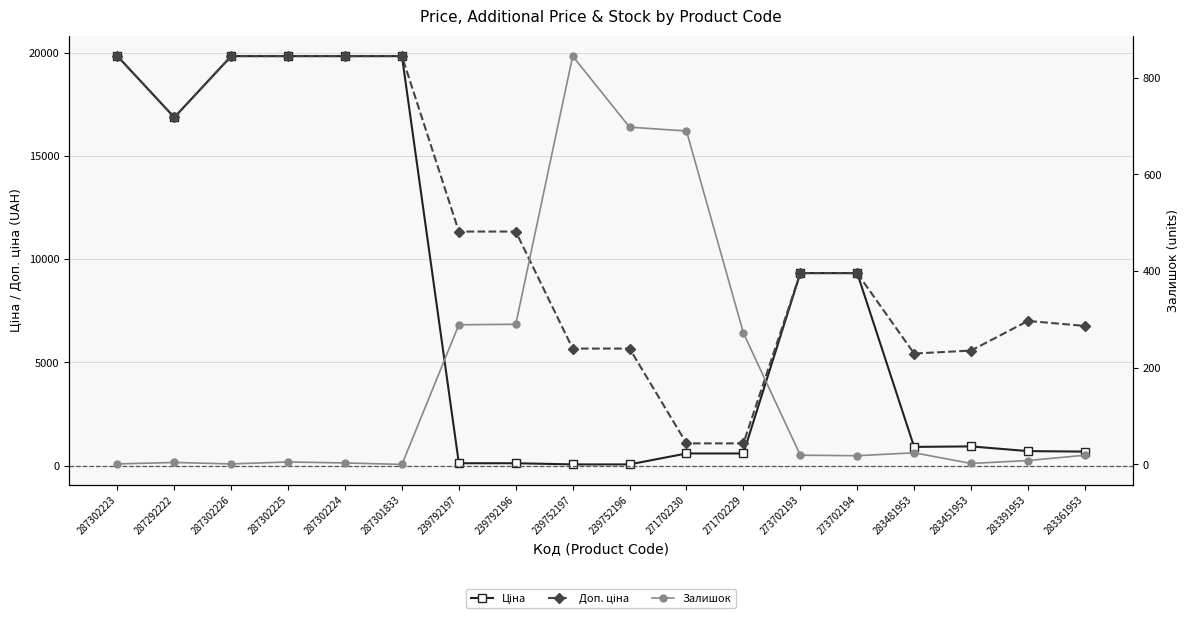

Is the value of Залишок at 271702230 greater than the value of Ціна at 287292222?

No